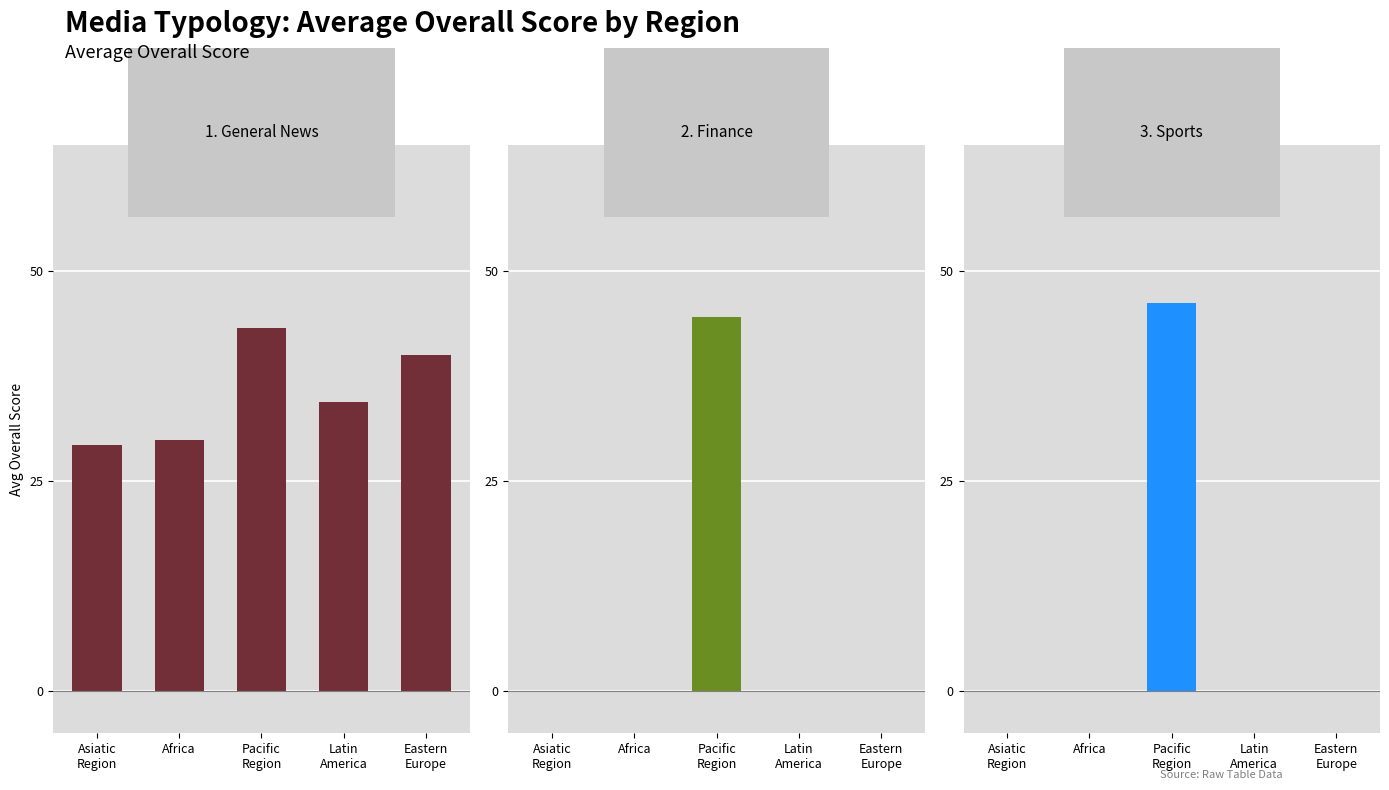

At which label does General News first exceed 34?

Pacific
Region